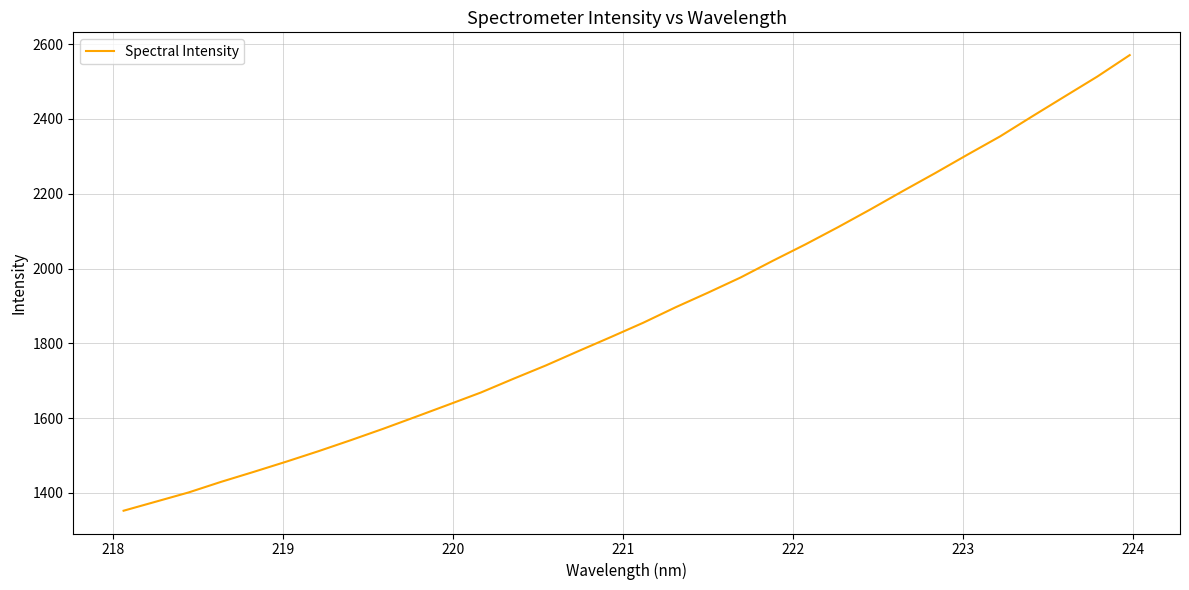

What is the difference between the maximum and minimum values?

1218.3